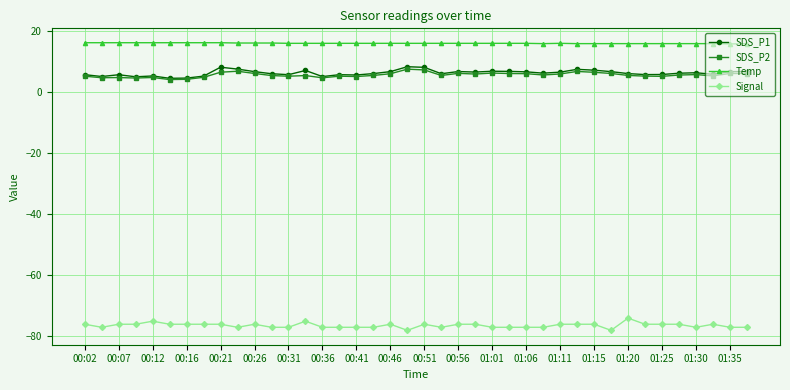

True or false: Signal and Temp cross at least once.

False